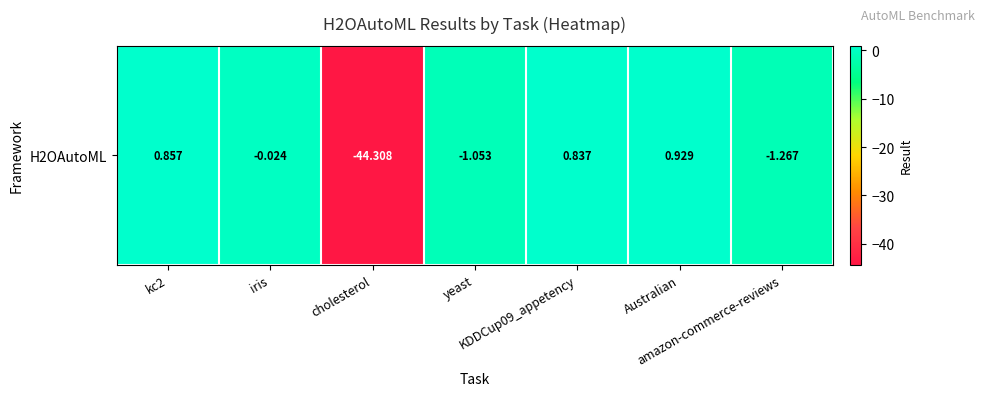

Is it true that the value at iris is -0.0?

False